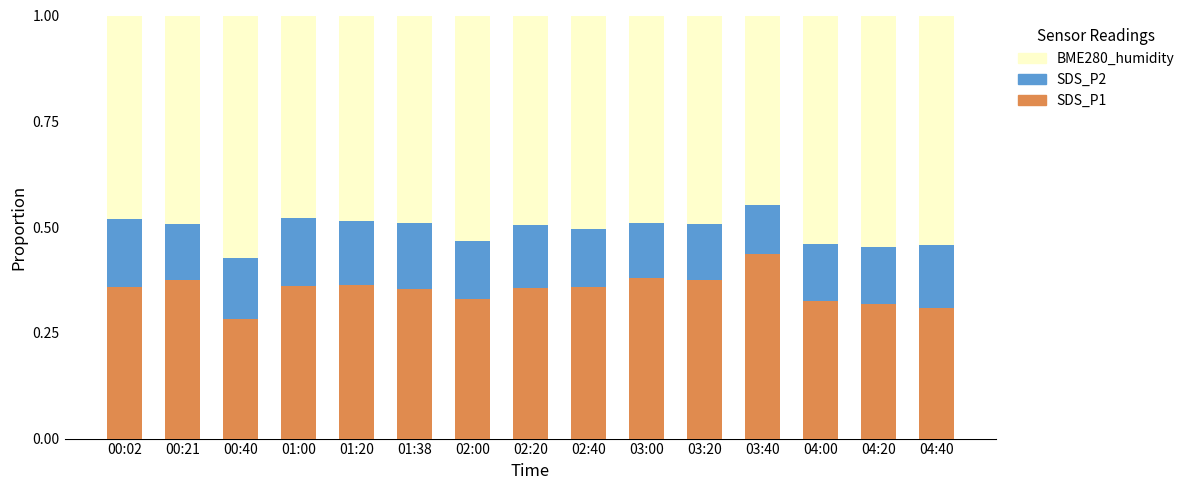

How many bars are there in total?

15